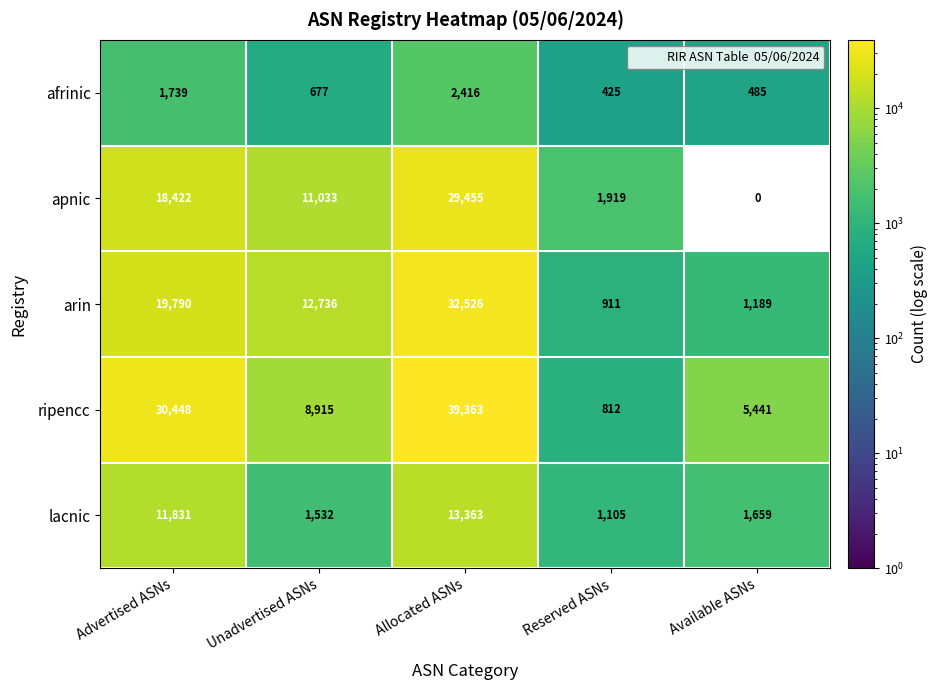

List the labels in order of ripencc value, smallest first.

Reserved ASNs, Available ASNs, Unadvertised ASNs, Advertised ASNs, Allocated ASNs